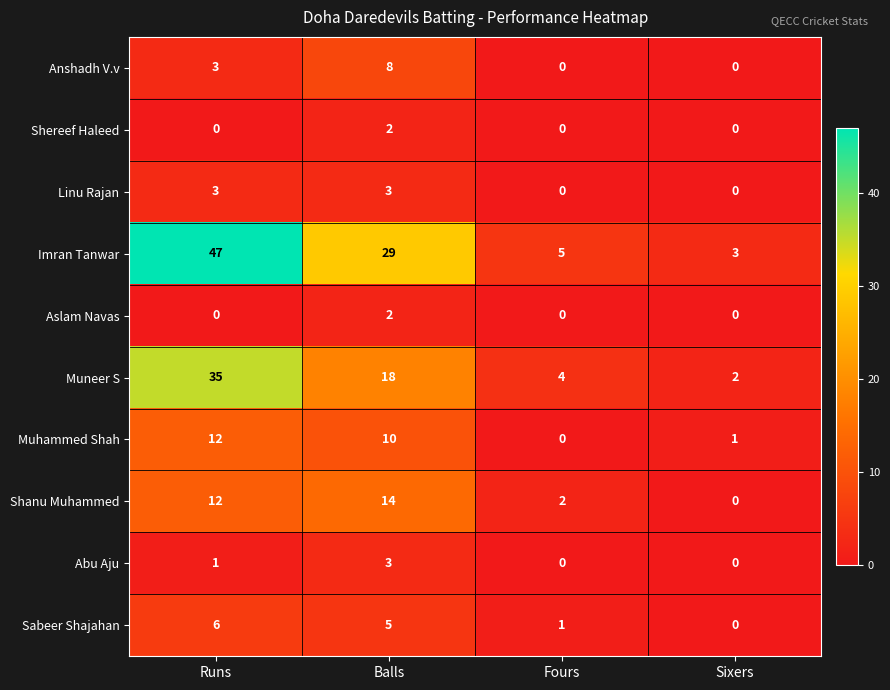

Which series has the largest range (max minus min)?

Imran Tanwar